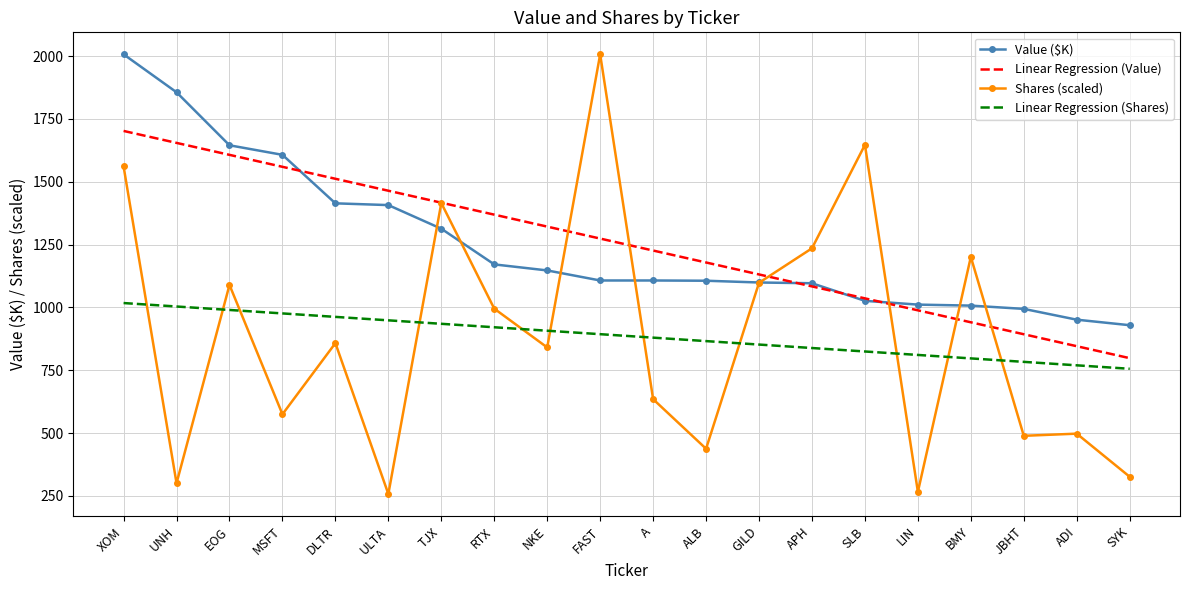

At which category is the sum across all series the highest?

XOM